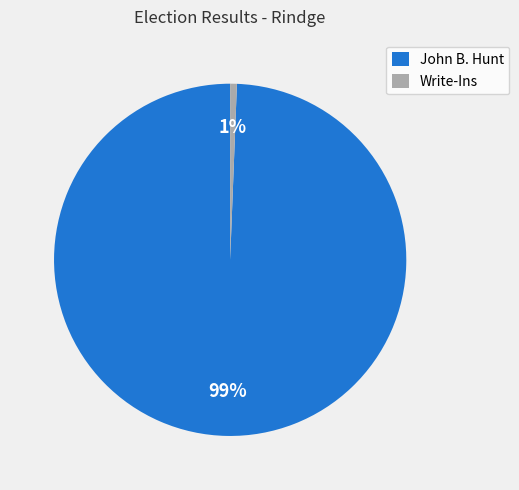

Which category accounts for the majority?

John B. Hunt